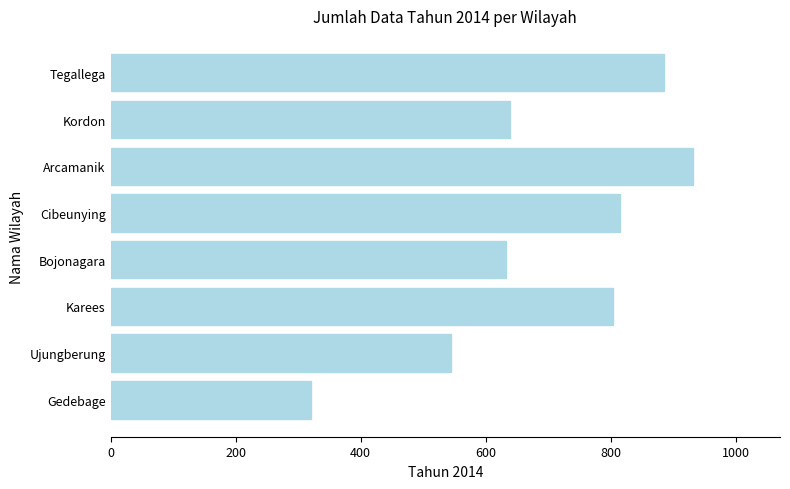

Reading top to bottom, extract all data points from this chart.

Tegallega=885	Kordon=639	Arcamanik=931	Cibeunying=814	Bojonagara=632	Karees=803	Ujungberung=545	Gedebage=321